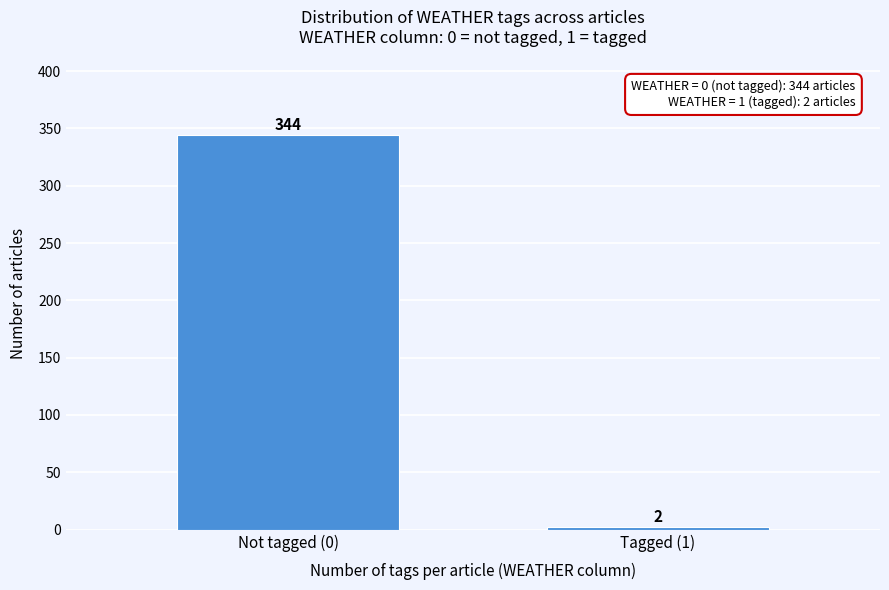

Reading left to right, list all the values displayed in this chart.

Not tagged (0)=344	Tagged (1)=2